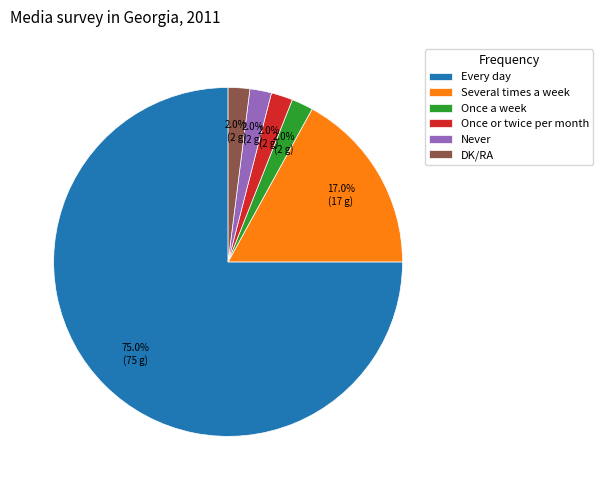

Approximately how many times larger is the value at Never compared to DK/RA?

1.0